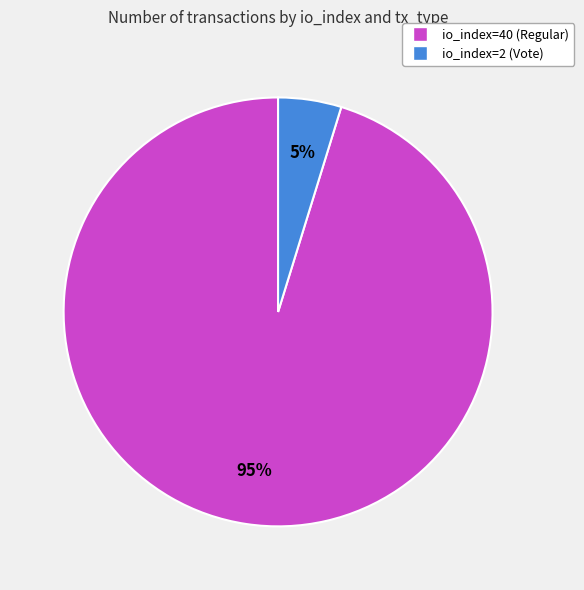

Do io_index=2 (Vote) and io_index=40 (Regular) together represent more than half of the pie?

Yes